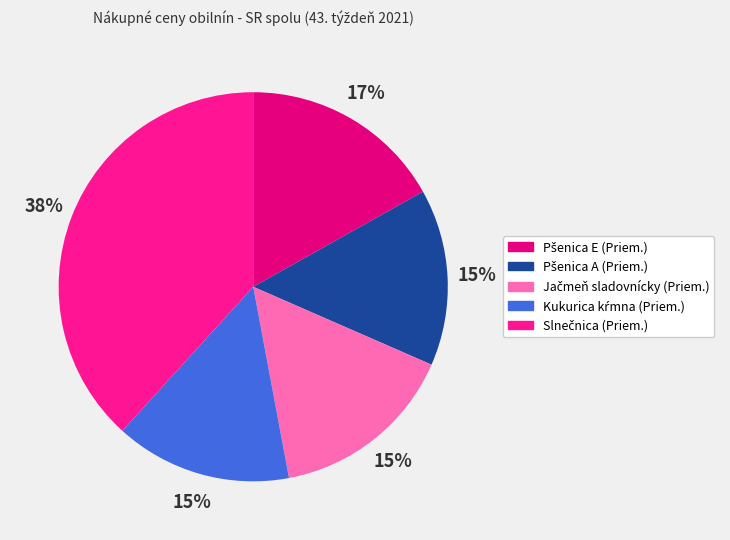

How many slices are in this pie chart?

5